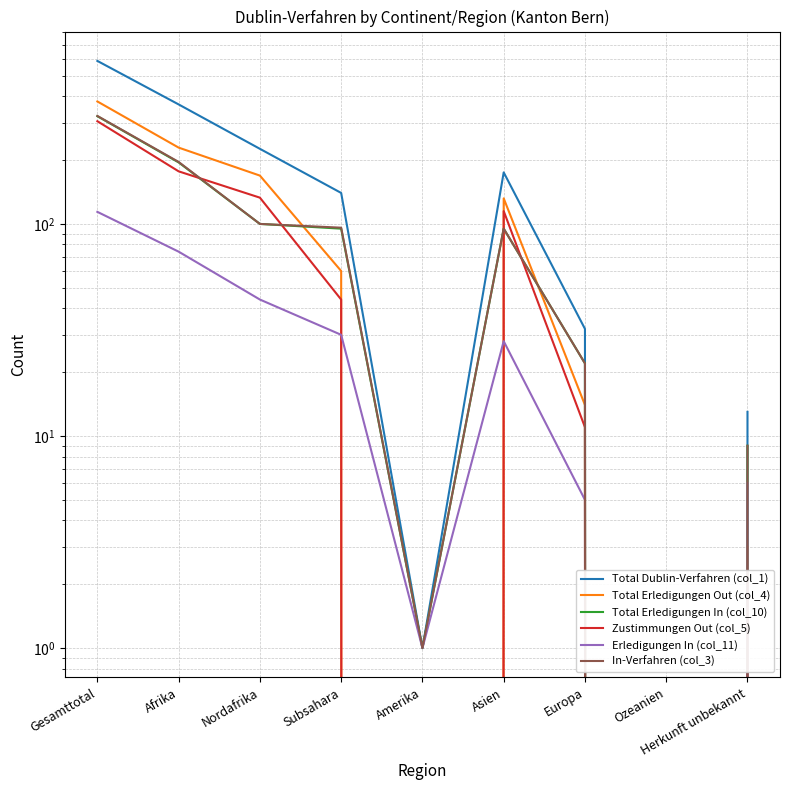

What is the value of the Total Erledigungen Out (col_4) point at the 2nd from the left?

229